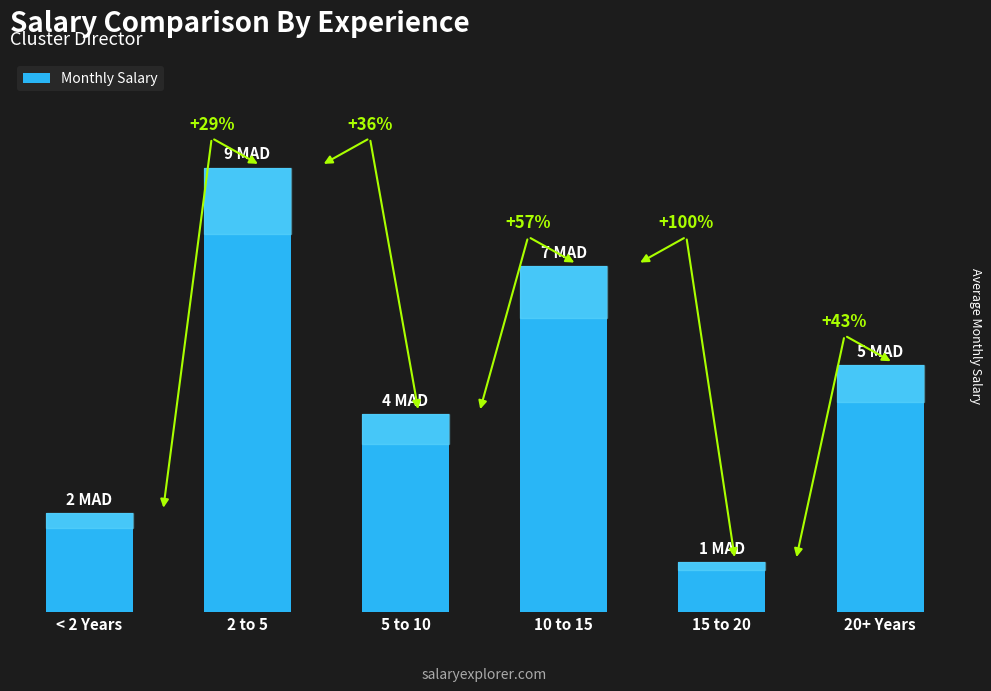

What is the average value?

5